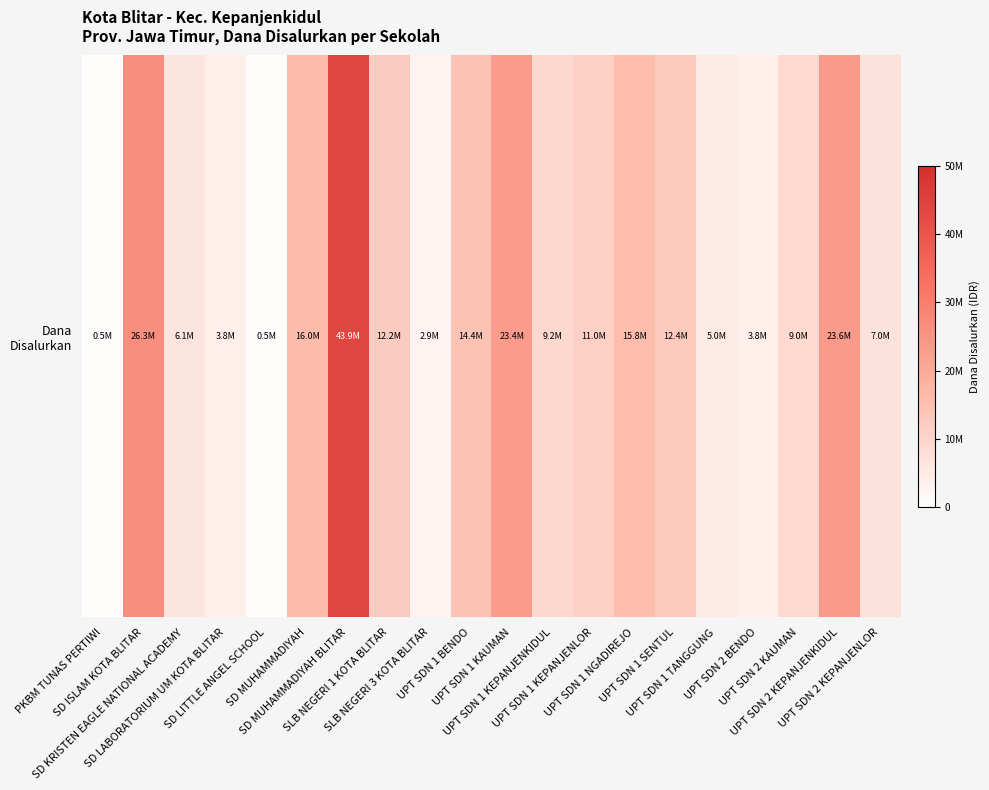

The chart shows a value of 9225000 at UPT SDN 1 KEPANJENKIDUL. True or false?

True